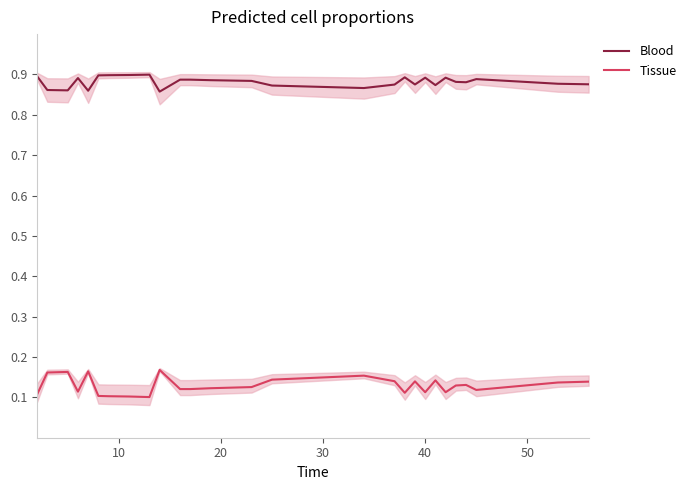

What are all the series names shown in the legend?

Blood, Tissue